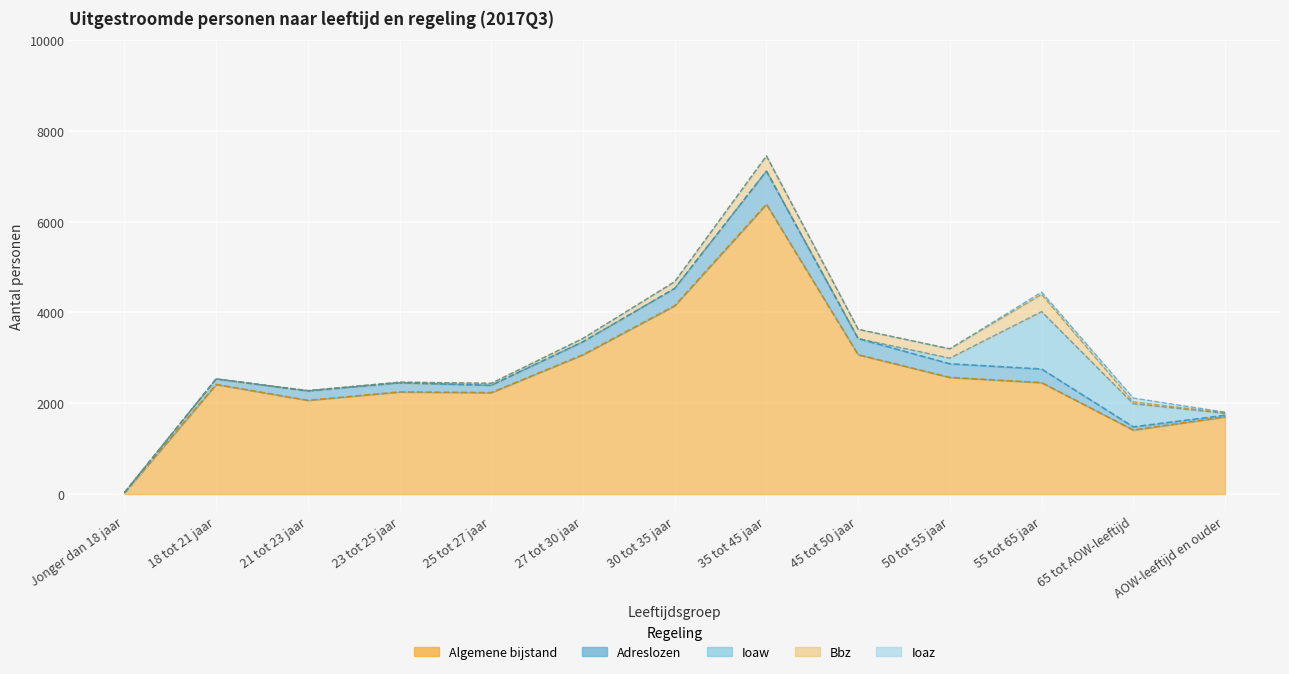

Reading left to right, transcribe all the data shown in this chart.

Algemene bijstand: 25	2415	2065	2250	2235	3070	4150	6385	3070	2570	2455	1410	1700
Adreslozen: 5	120	205	200	160	285	380	730	355	300	300	70	35
Ioaw: 0	0	0	0	0	0	0	0	0	125	1265	510	45
Bbz: 0	0	10	15	45	75	150	335	205	205	380	40	10
Ioaz: 0	0	0	0	0	0	0	0	0	0	50	85	15